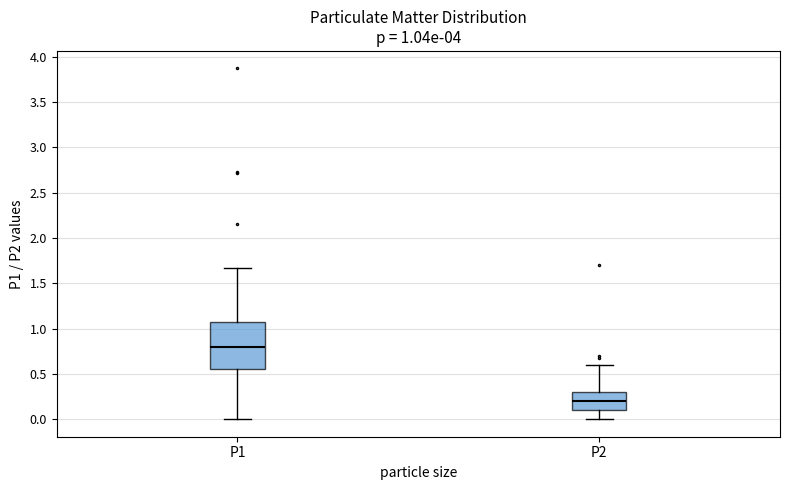

Which box's median line is the highest?

P1